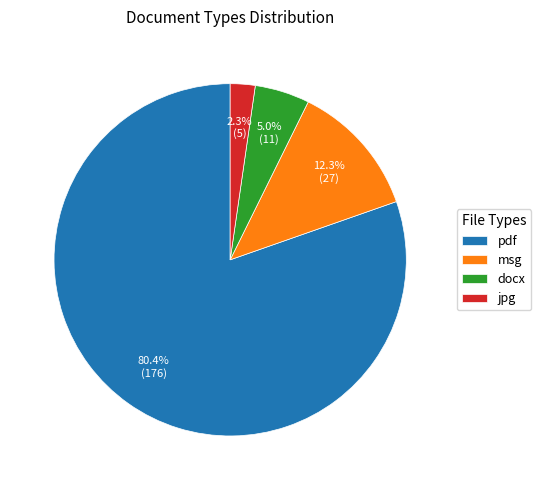

Which slice is the largest?

pdf